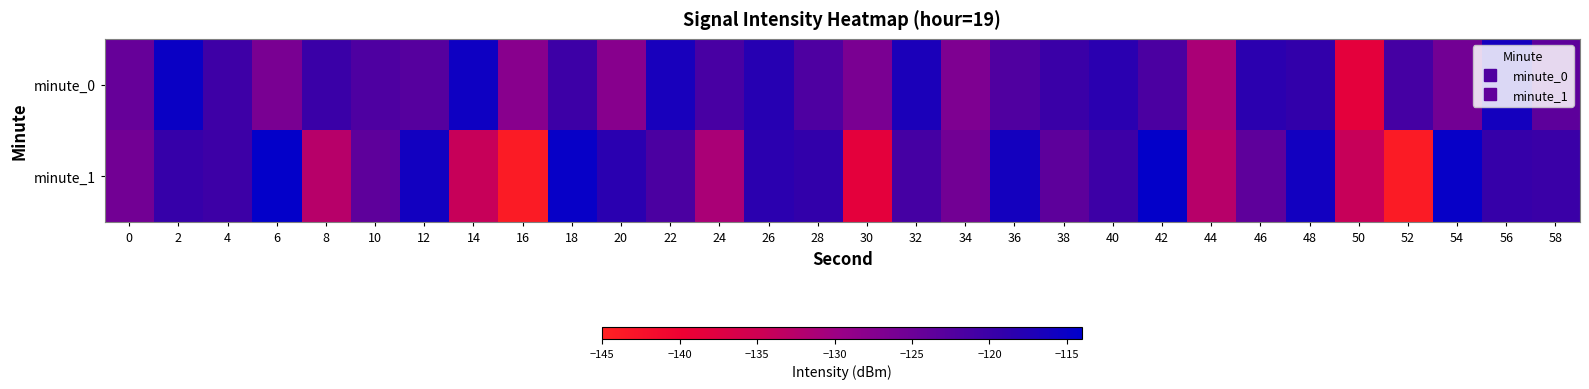

Reading left to right, what are all the values shown in this chart?

minute_0: 0=-124.4	2=-115.2	4=-120.3	6=-126.3	8=-120.0	10=-121.9	12=-122.8	14=-115.5	16=-127.9	18=-120.2	20=-127.8	22=-116.5	24=-121.3	26=-117.9	28=-122.0	30=-126.4	32=-116.9	34=-126.8	36=-122.2	38=-120.0	40=-118.3	42=-121.7	44=-131.2	46=-118.4	48=-119.2	50=-138.3	52=-121.0	54=-125.6	56=-116.1	58=-123.5
minute_1: 0=-125.6	2=-119.5	4=-120.2	6=-114.4	8=-132.5	10=-123.6	12=-115.9	14=-134.2	16=-144.0	18=-114.7	20=-118.3	22=-121.7	24=-131.2	26=-118.4	28=-119.2	30=-138.3	32=-121.0	34=-125.6	36=-116.1	38=-123.5	40=-120.2	42=-114.4	44=-132.5	46=-123.6	48=-115.9	50=-134.2	52=-144.0	54=-114.7	56=-119.5	58=-120.0